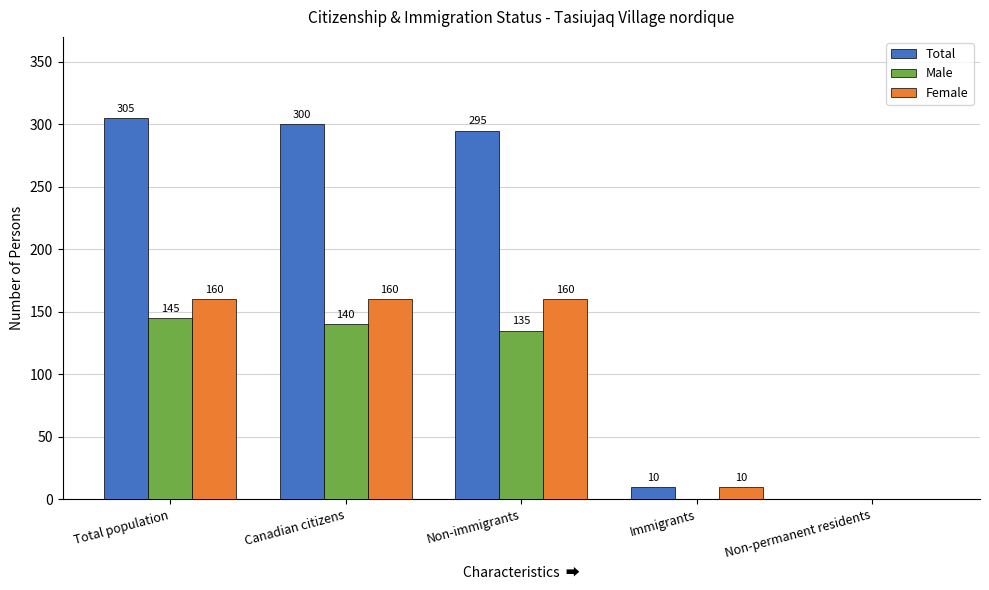

At which label is Total closest to 152?

Immigrants